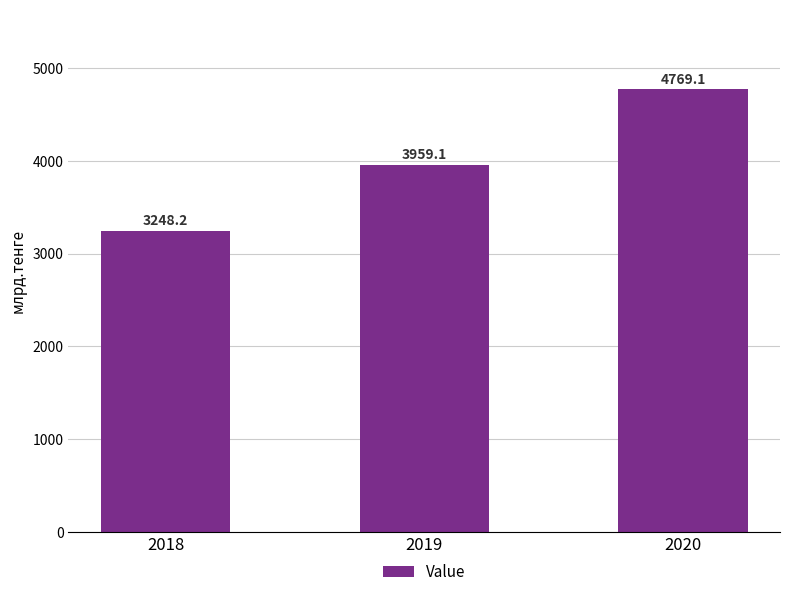

How many categories are shown in the chart?

3